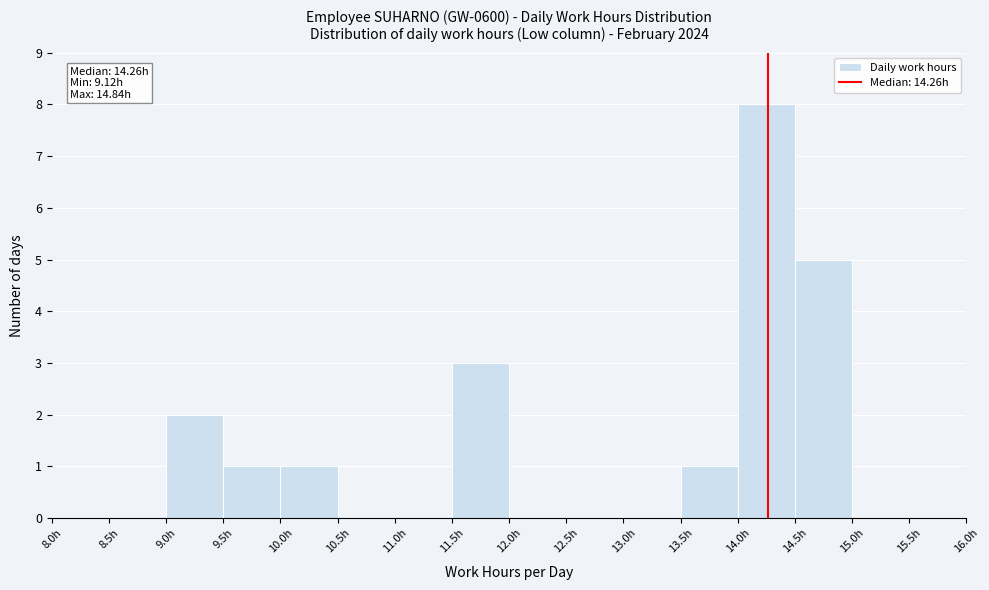

Over which range of the x-axis is the bar tallest?

14.0 to 14.5